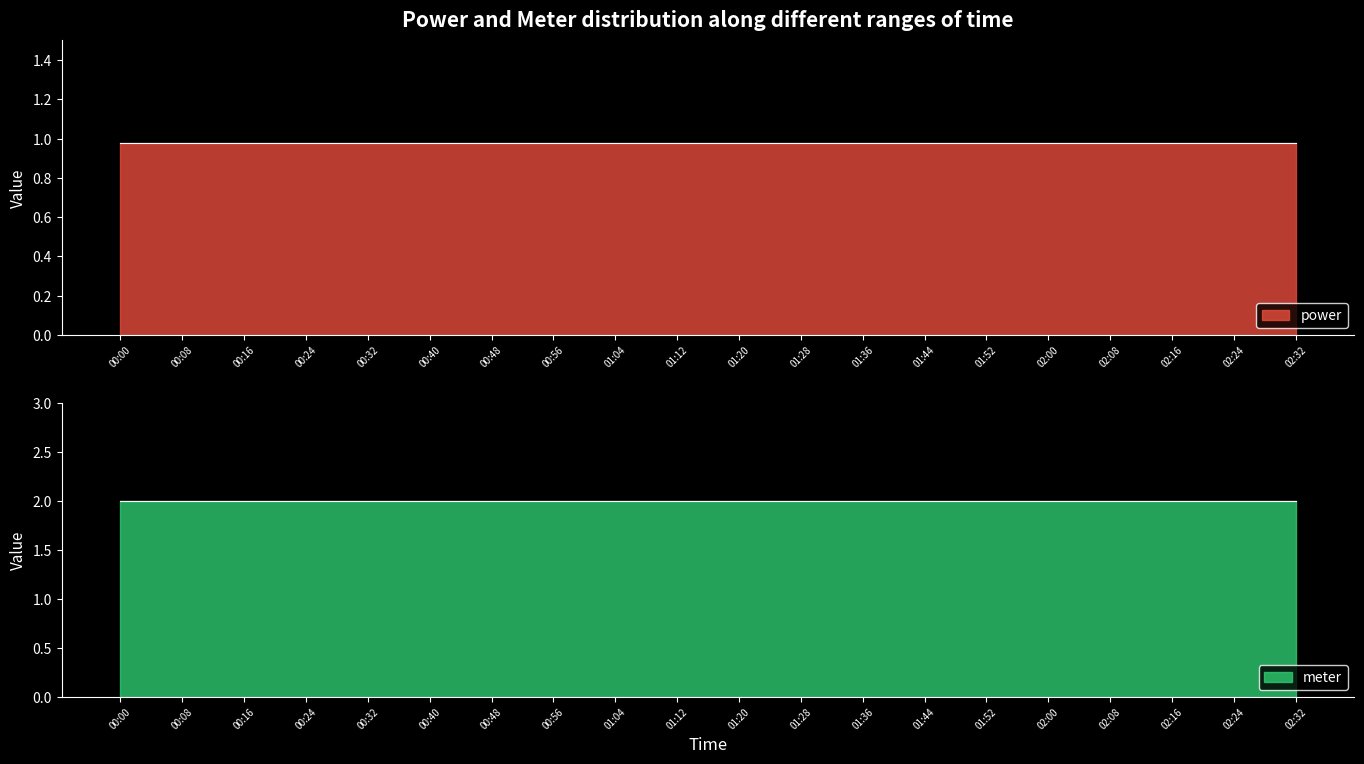

At which category does the chart reach its peak across all series?

00:00